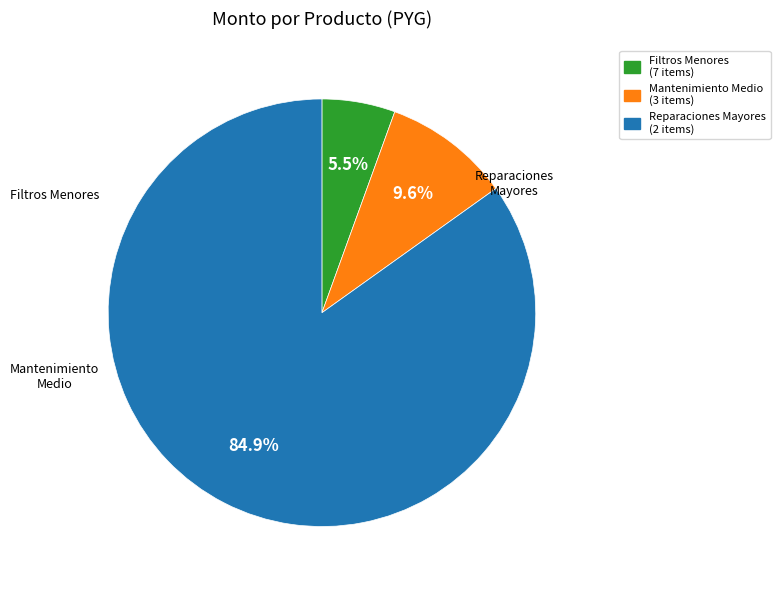

How many slices are in this pie chart?

3